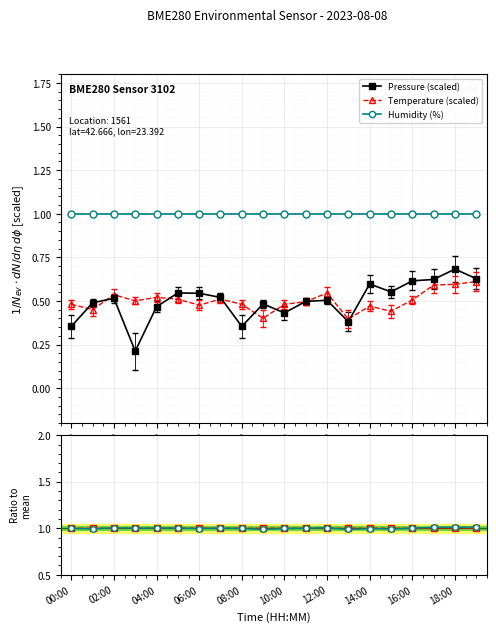

True or false: Humidity (%) and Temperature (scaled) intersect in this chart.

False